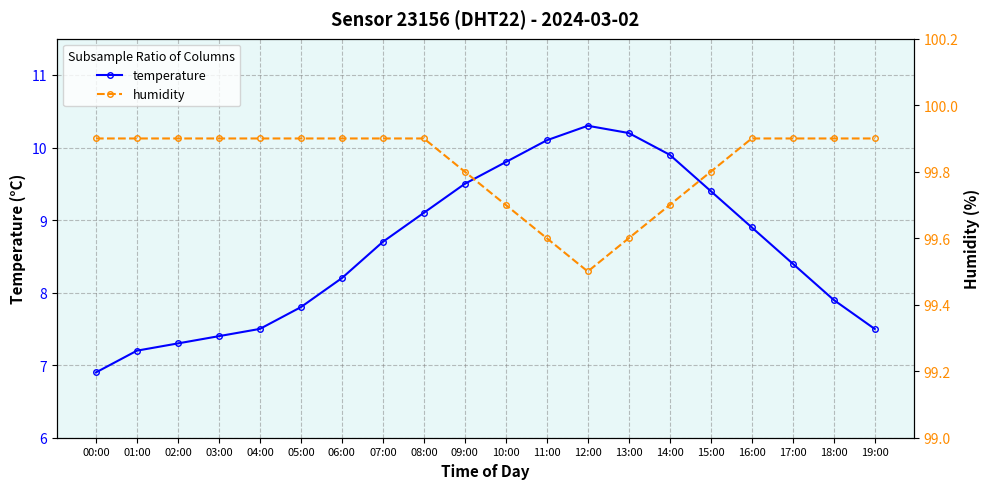

Which has a higher value, 11:00 or 14:00?

11:00